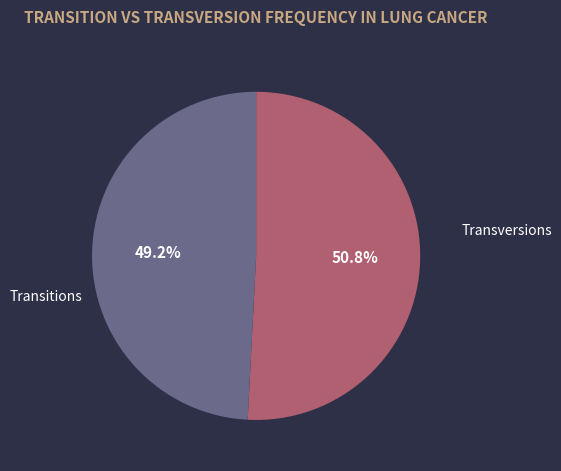

Does any single category account for the majority?

Yes